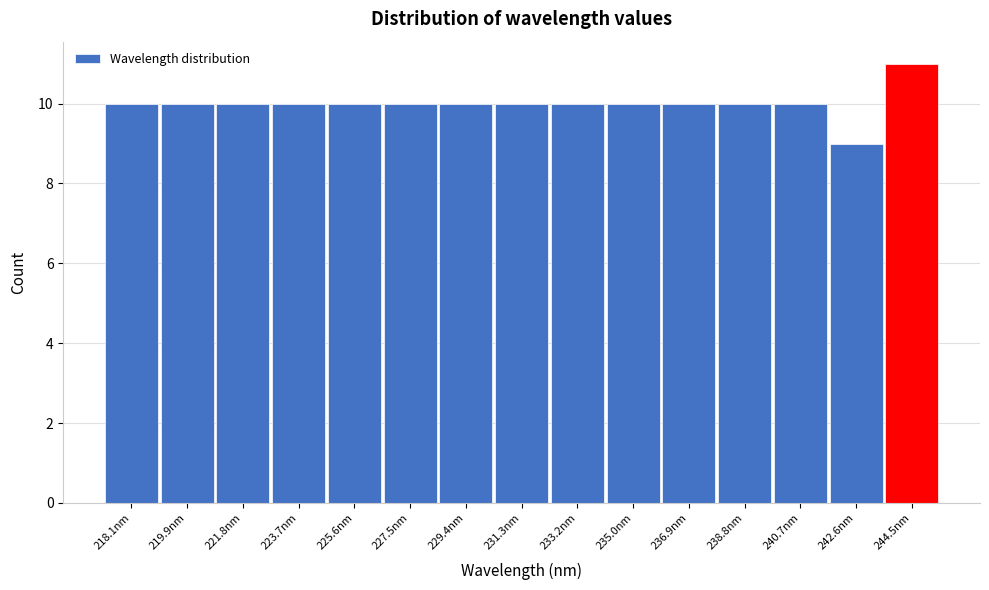

Reading left to right, transcribe all the data shown in this chart.

218.1nm=10	219.9nm=10	221.8nm=10	223.7nm=10	225.6nm=10	227.5nm=10	229.4nm=10	231.3nm=10	233.2nm=10	235.0nm=10	236.9nm=10	238.8nm=10	240.7nm=10	242.6nm=9	244.5nm=11